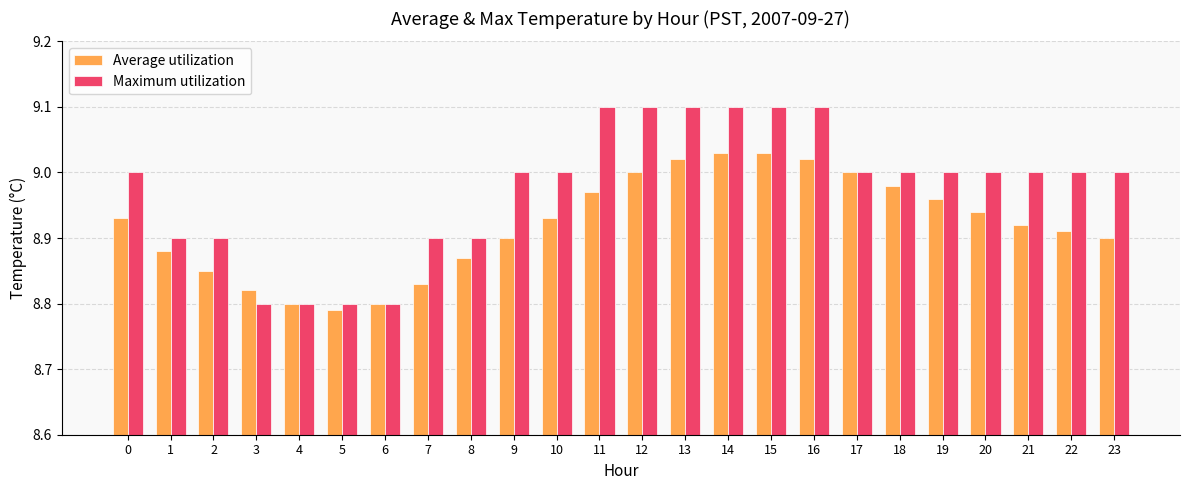

What is the difference between the second highest and second lowest values in the Maximum utilization series?

0.3